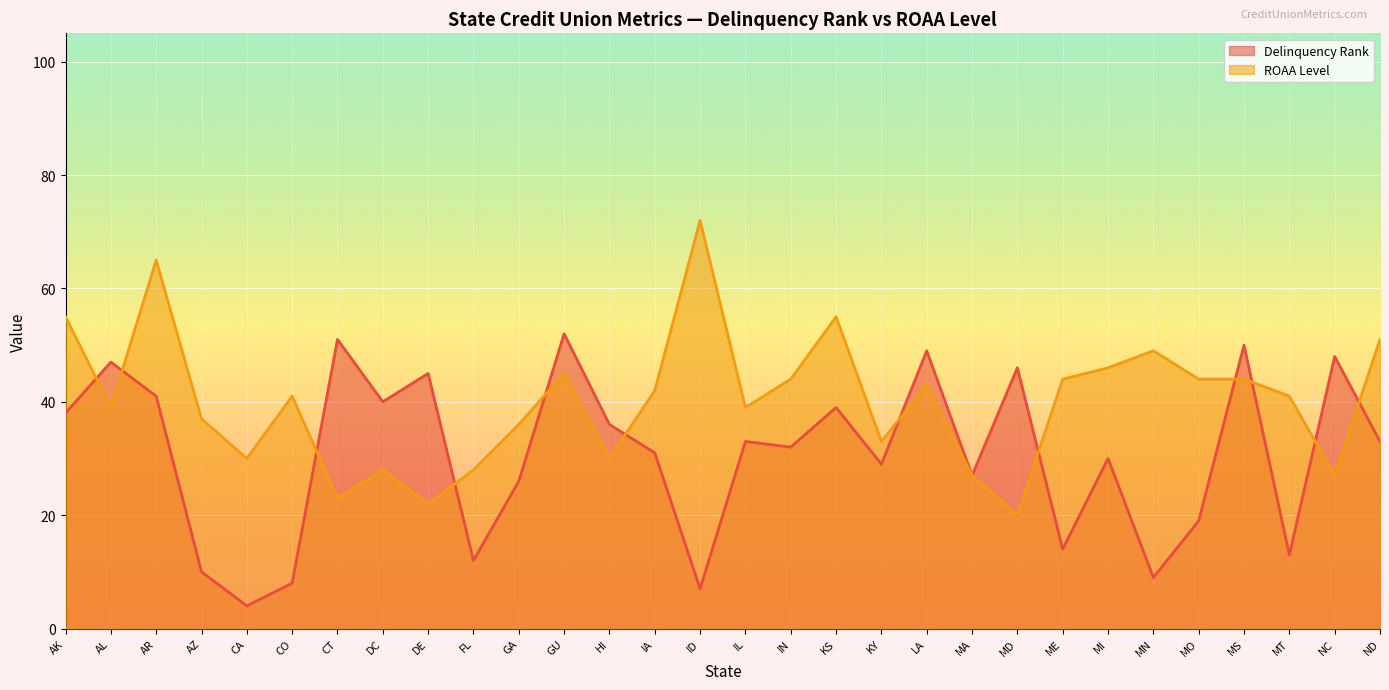

What is the sum of the Delinquency Rank values at CO and IL?

41